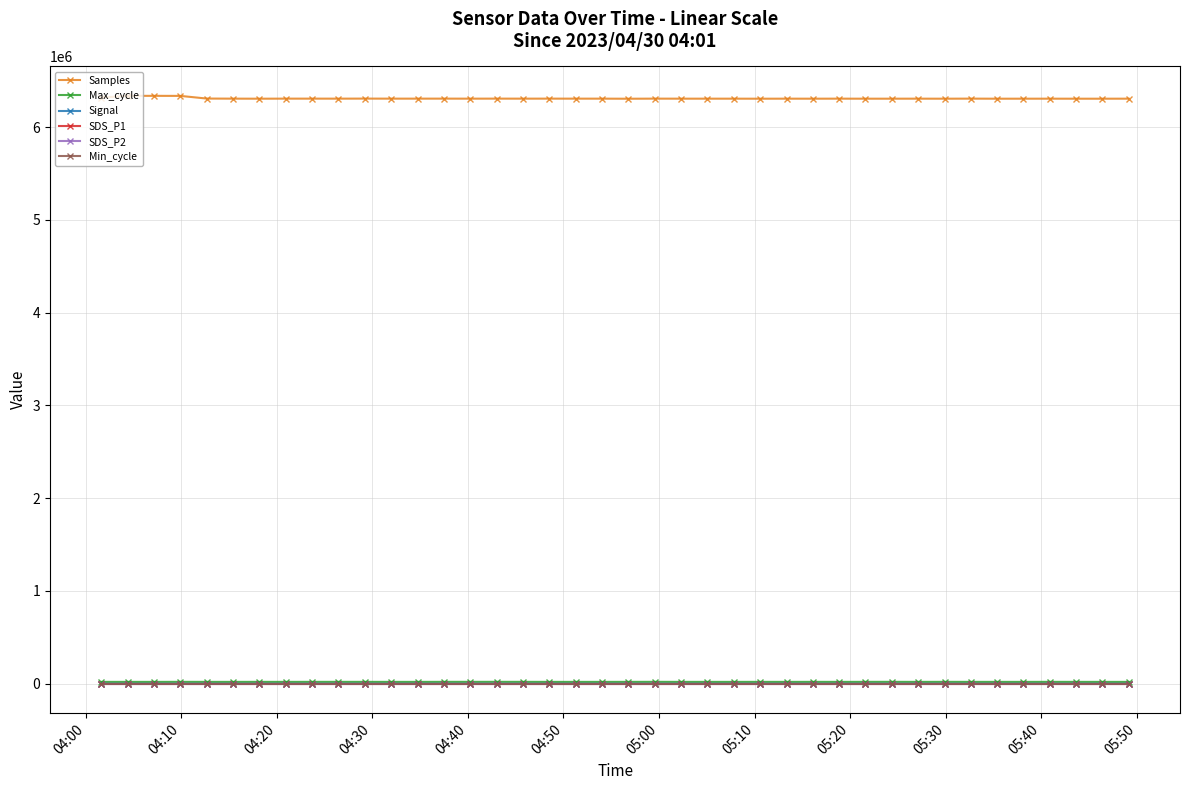

Which series has the widest spread of values?

Samples